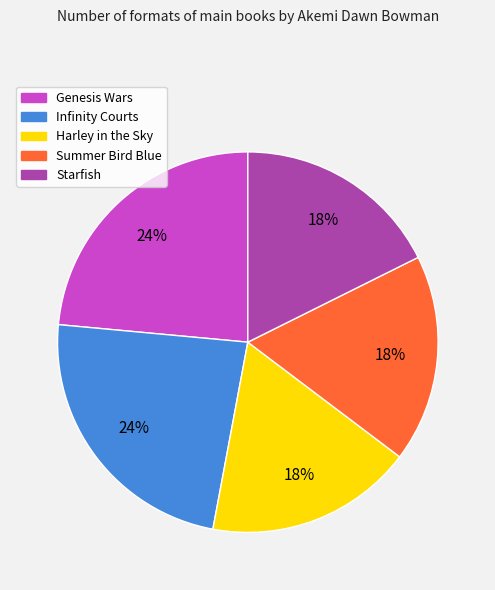

To the nearest percent, what is the average slice percentage?

20%